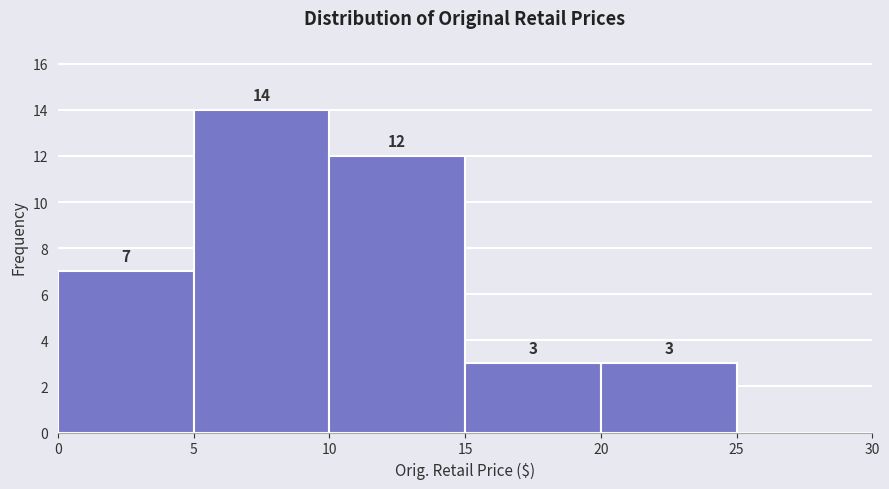

Which range on the x-axis has the tallest bar?

5 to 10